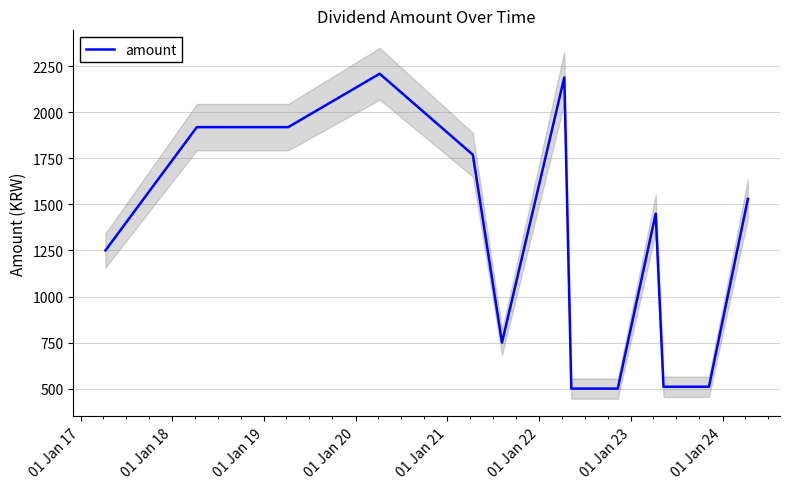

What is the smallest value displayed?

500